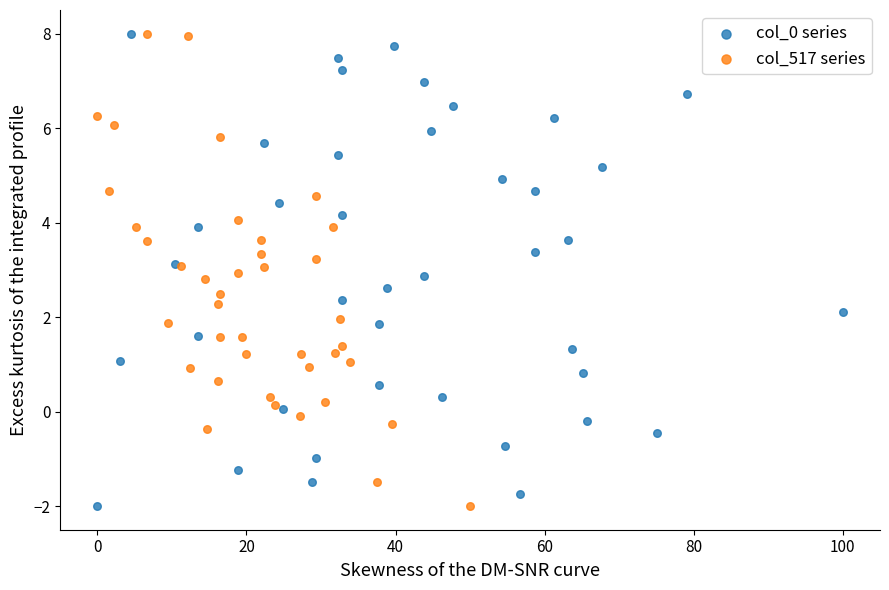

What are all the series names shown in the legend?

col_0 series, col_517 series